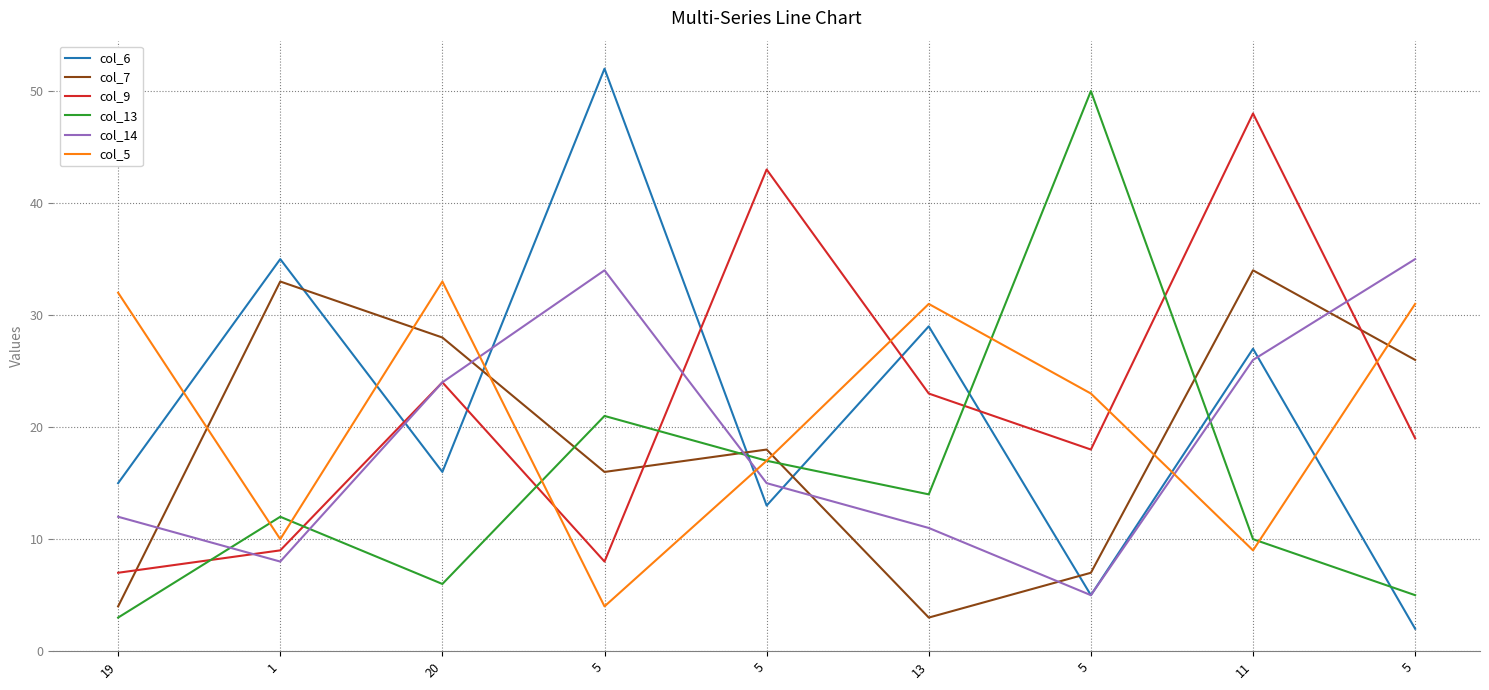

What is the minimum value for col_5?

4